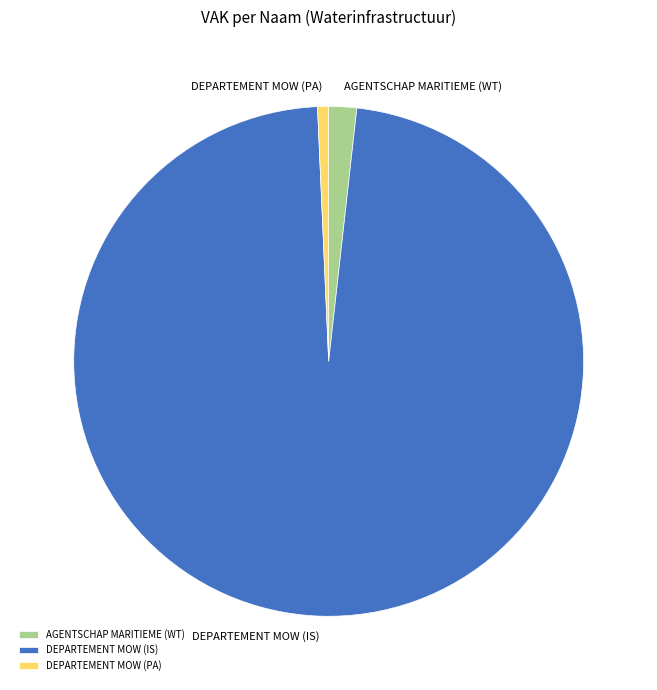

Is there any slice that represents more than half of the pie?

Yes